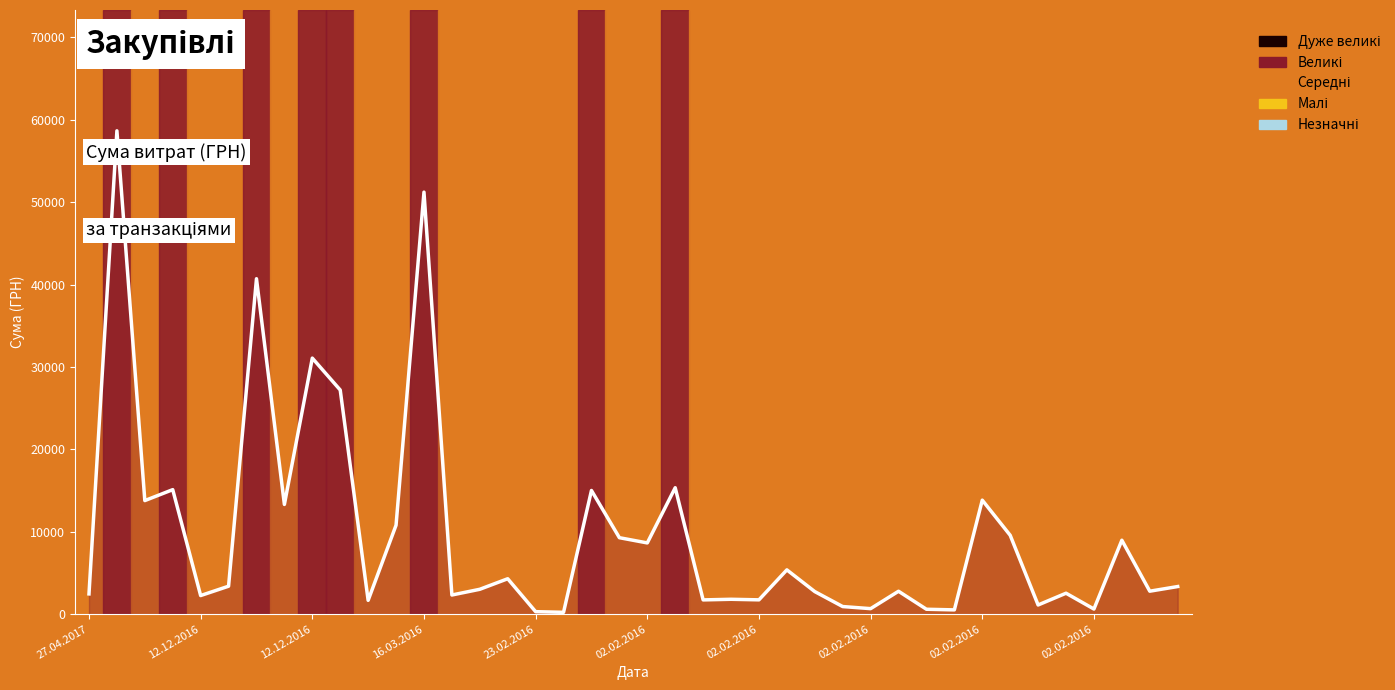

What is the difference between the maximum and minimum values?

58440.9